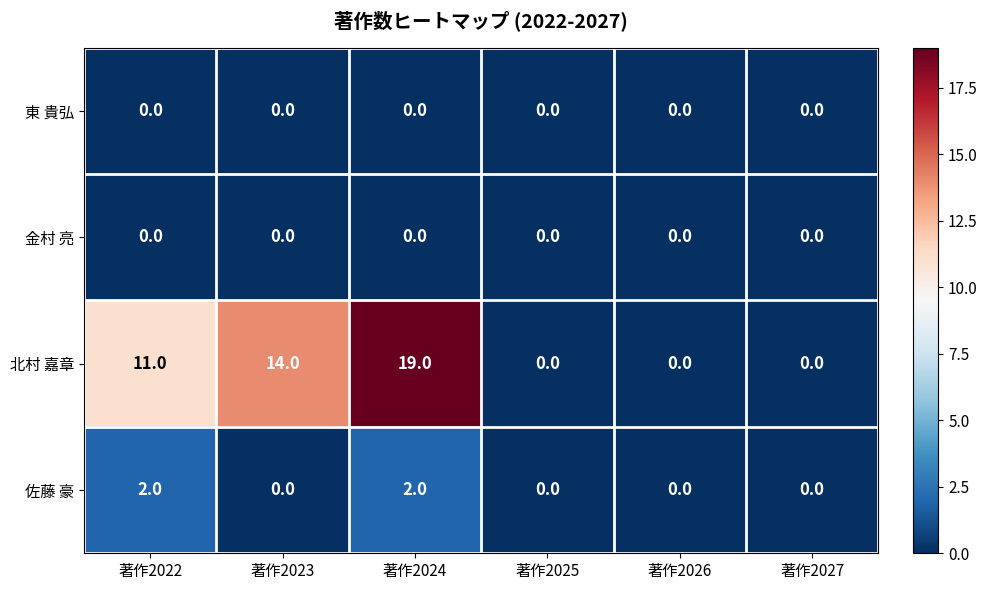

True or false: 佐藤 豪 has a value of 0 at 著作2026.

True